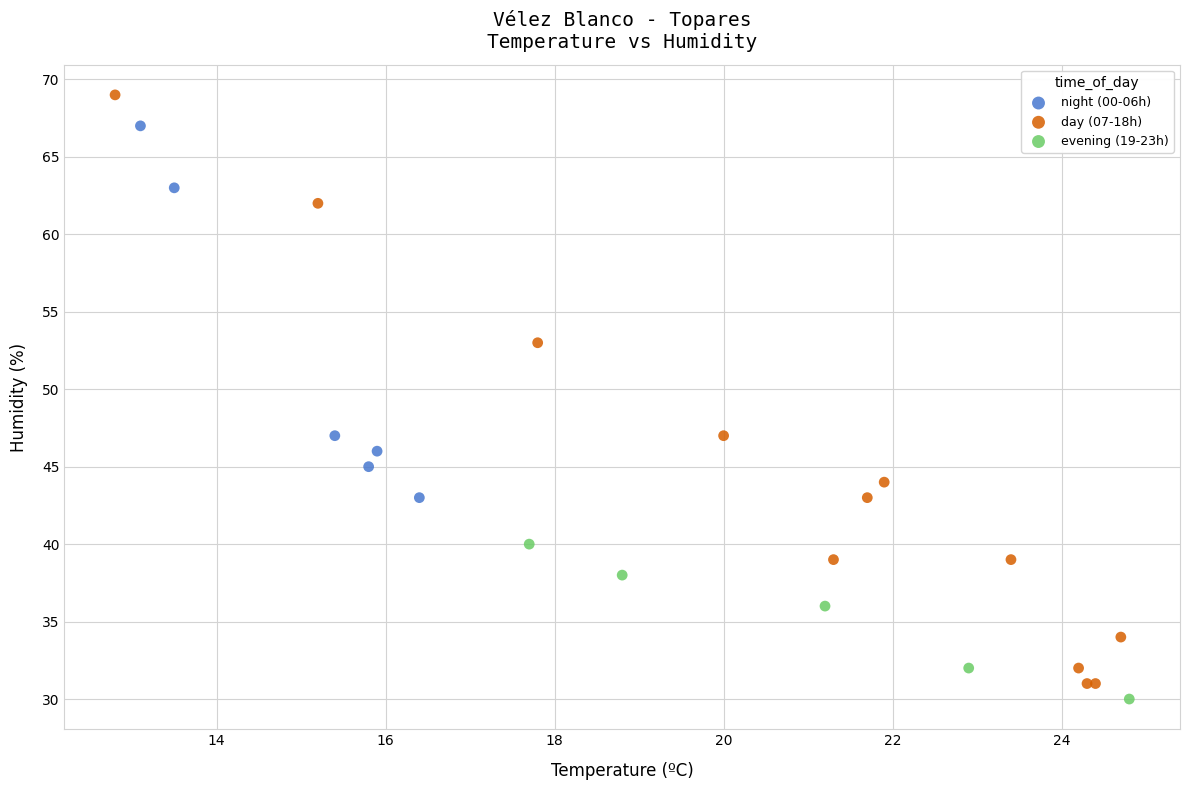

Which series has the largest Y range (max minus min)?

day (07-18h)